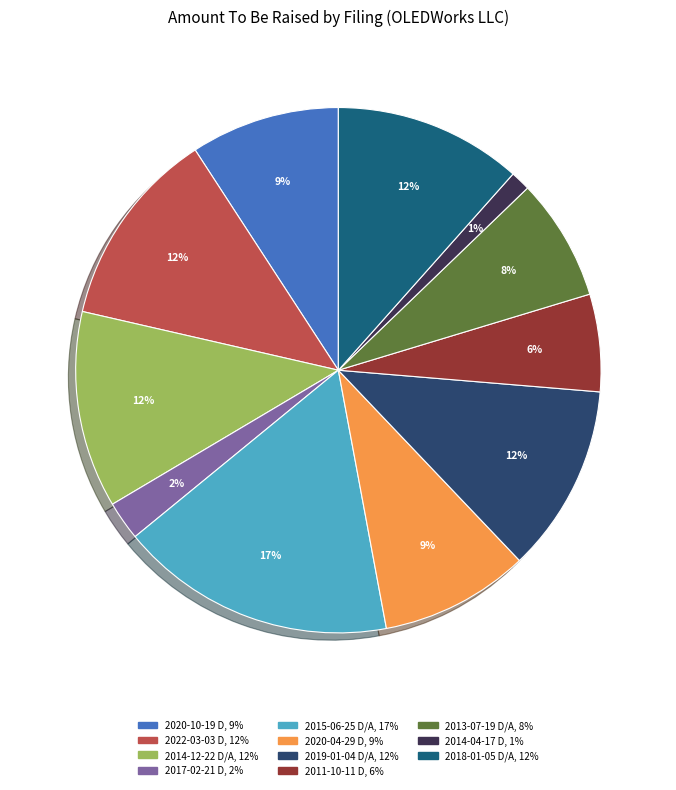

Which slice is the smallest?

2014-04-17 D